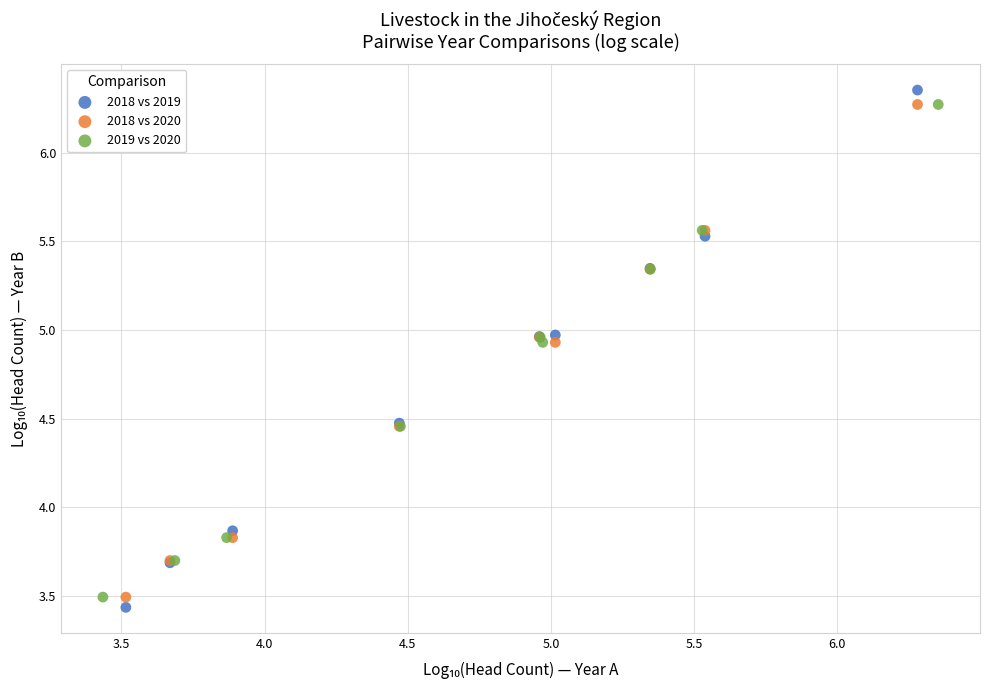

Which series has the widest spread of Y values?

2018 vs 2019